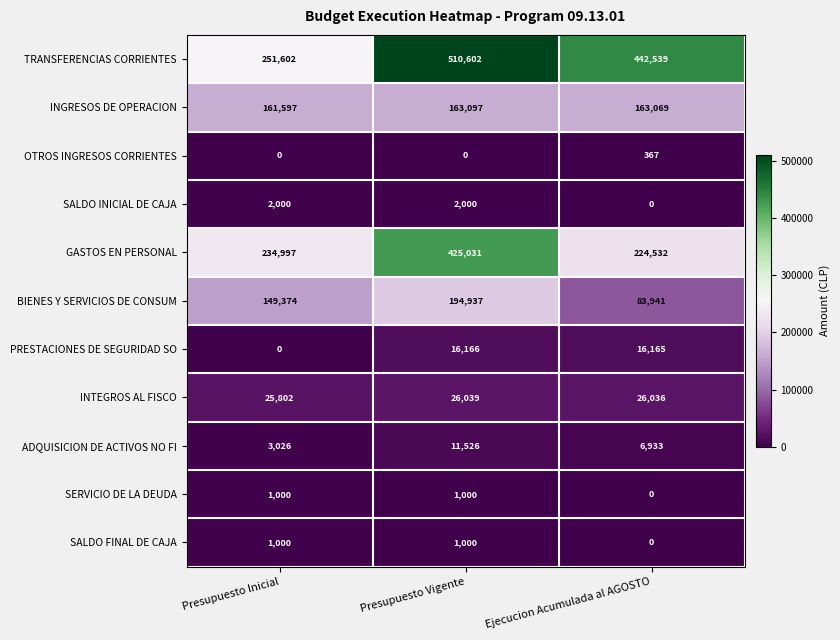

What is the difference between the SERVICIO DE LA DEUDA values at Ejecucion Acumulada al AGOSTO and Presupuesto Inicial?

1000